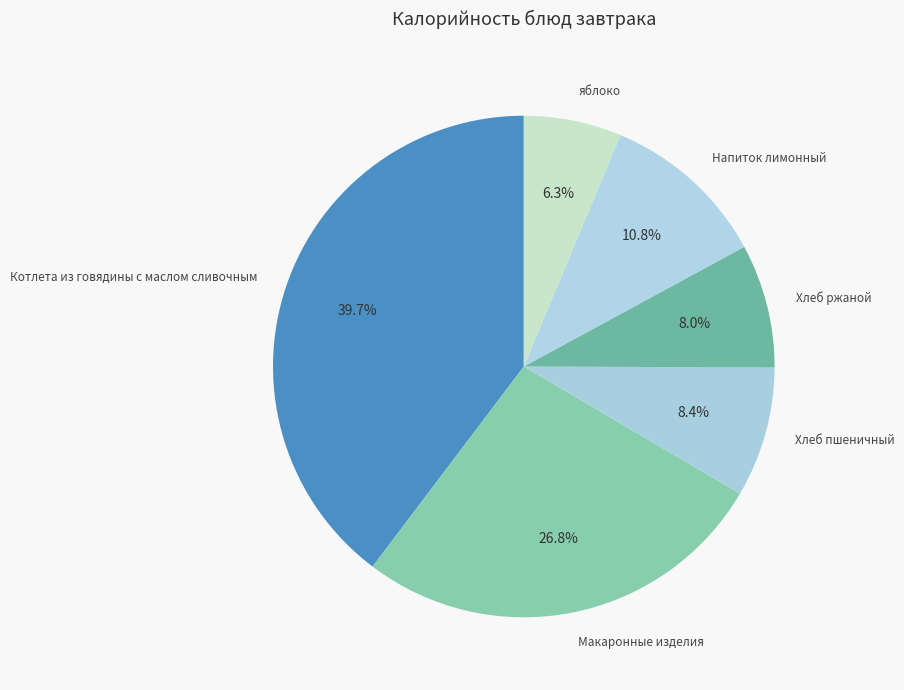

Which category has the biggest portion of the pie?

Котлета из говядины с маслом сливочным